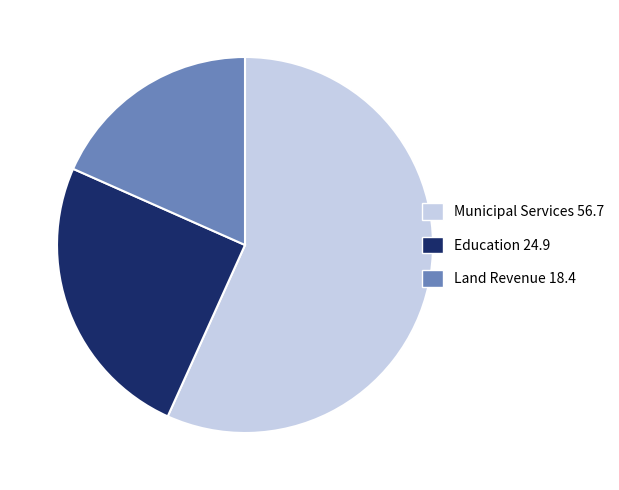

Combined, do Municipal Services 56.7 and Education 24.9 account for over 50%?

Yes